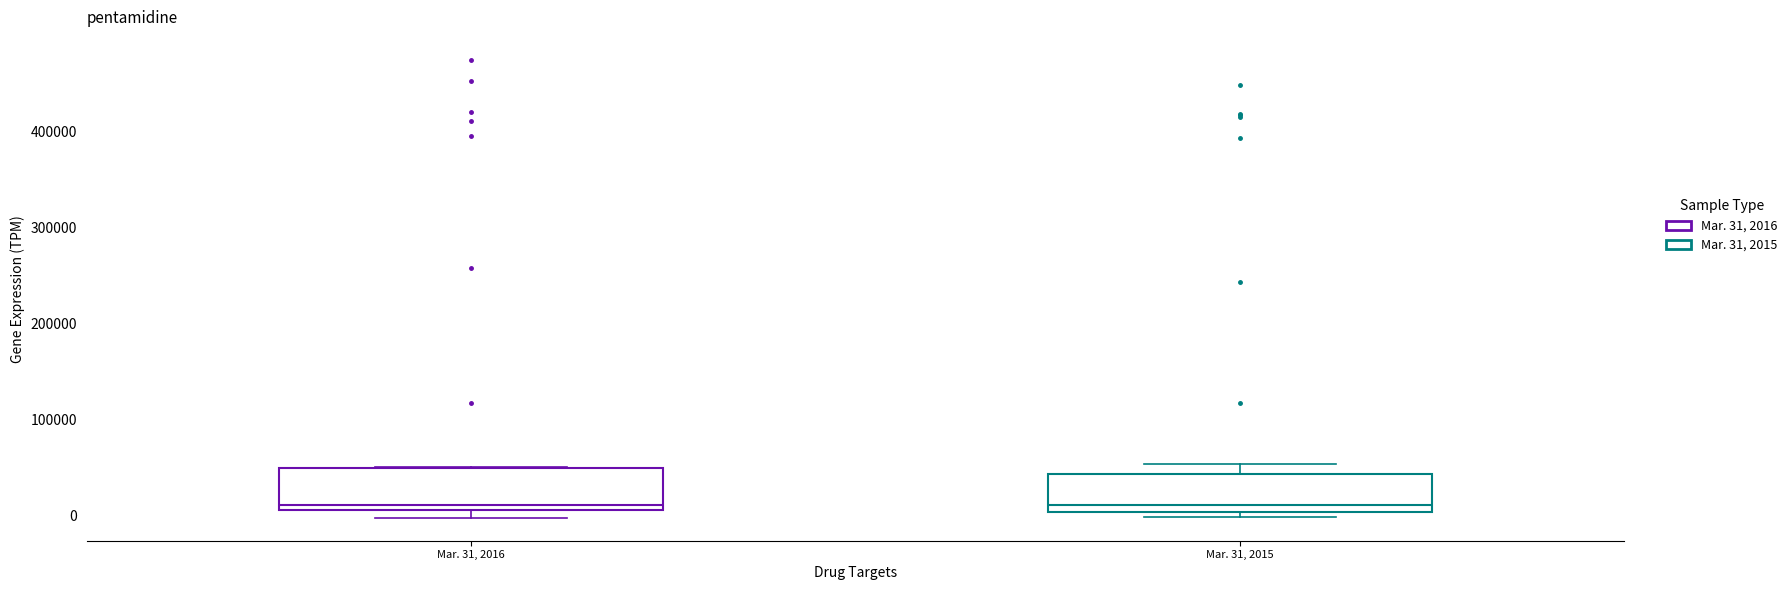

Reading left to right, transcribe this box plot: for each box, give where its median line is, the range the box spans, and where its two whiskers end, as read against the y-axis. The values are not printed on the chart, so give them approximately, as read against the axis.

Mar. 31, 2016: median 10000 (just above the box's lower edge), box 10000 to 50000, whiskers 0 to 50000
Mar. 31, 2015: median 10000, box 0 to 40000, whiskers 0 (just below the box's lower edge) to 50000